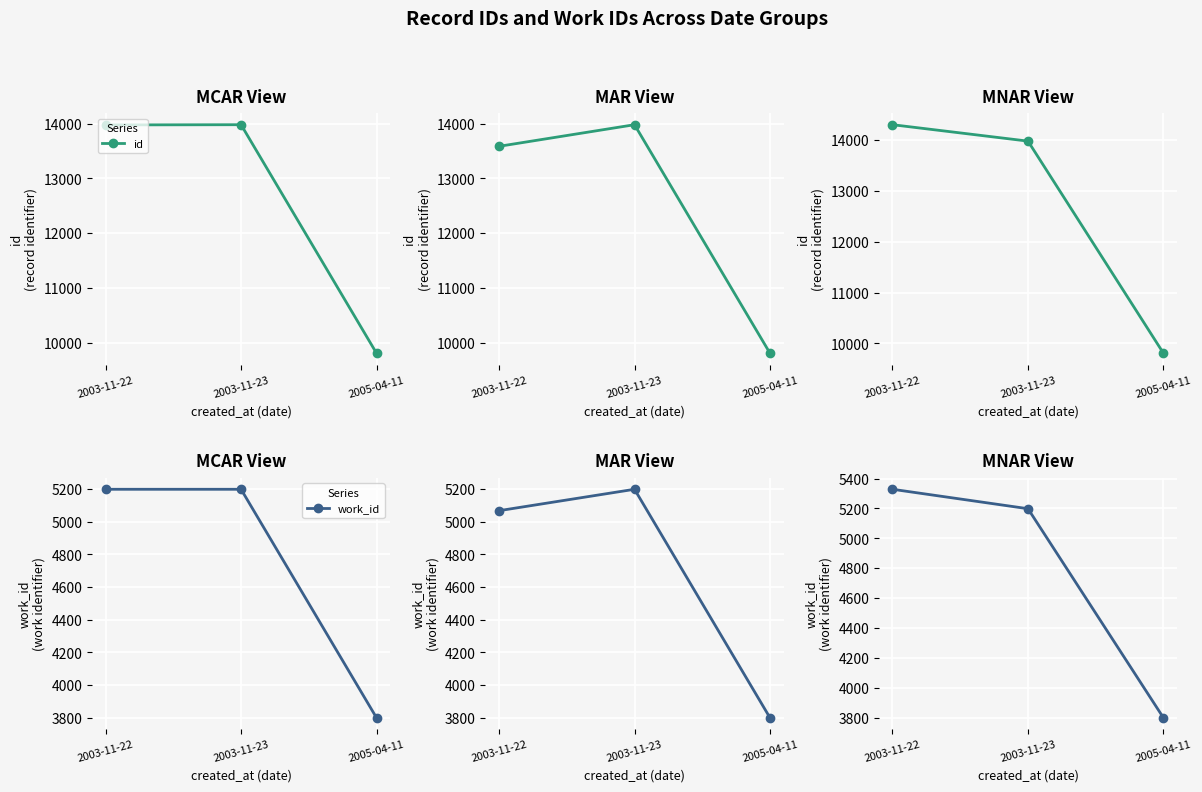

What is the label of the 2nd point from the left?

2003-11-23